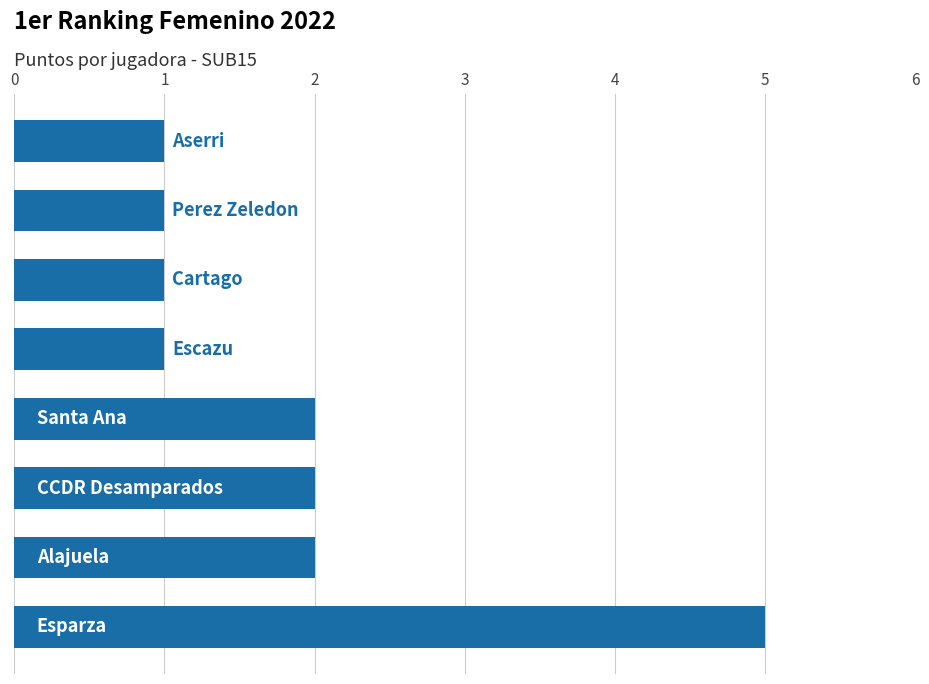

How many values are below 2?

4